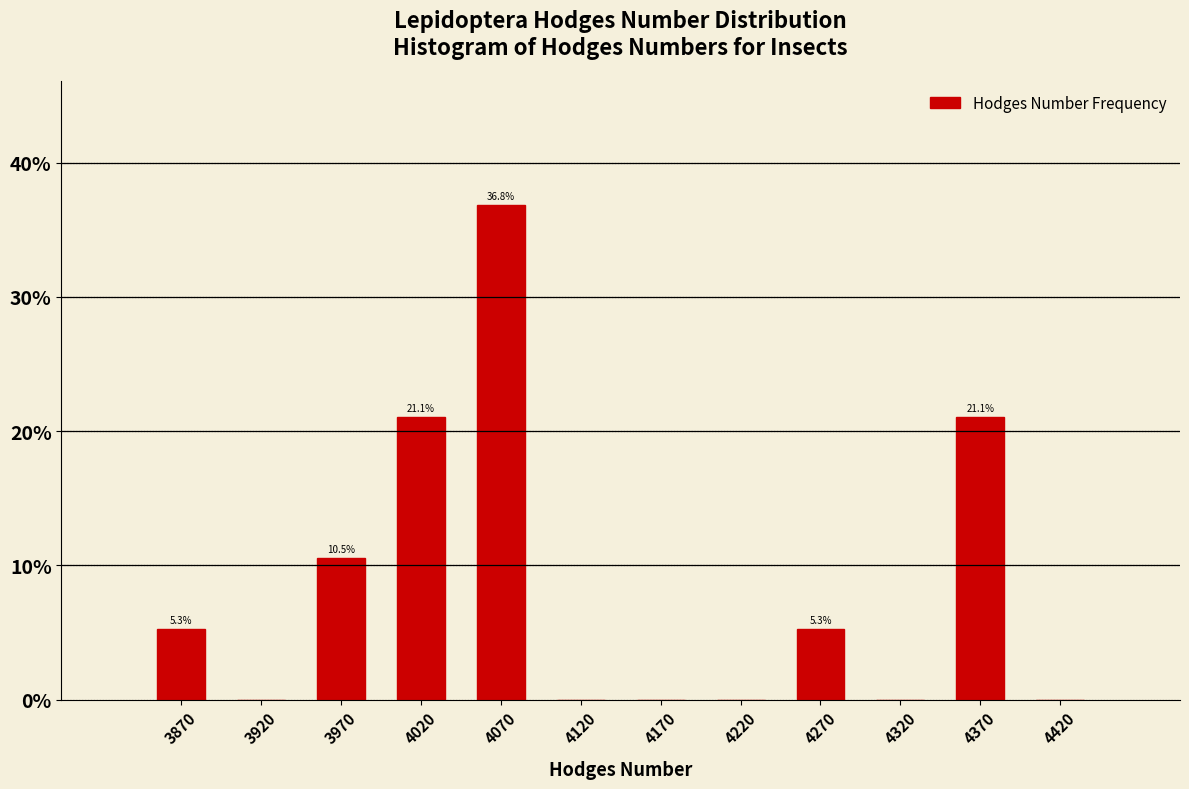

Over which range of the x-axis is the bar tallest?

4045 to 4095